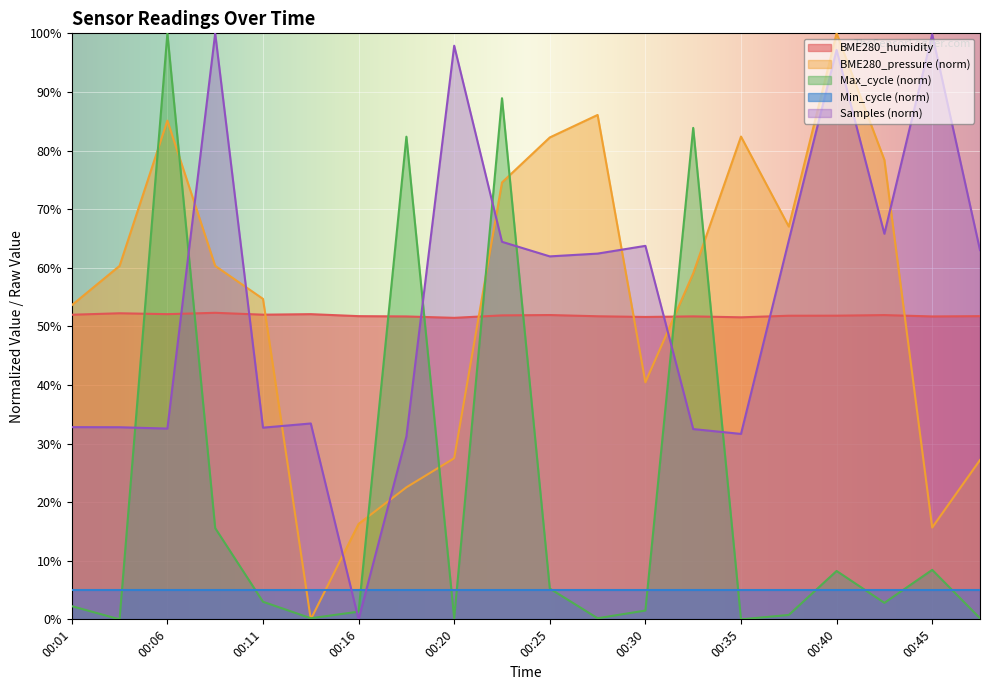

How many lines are shown in the chart?

5